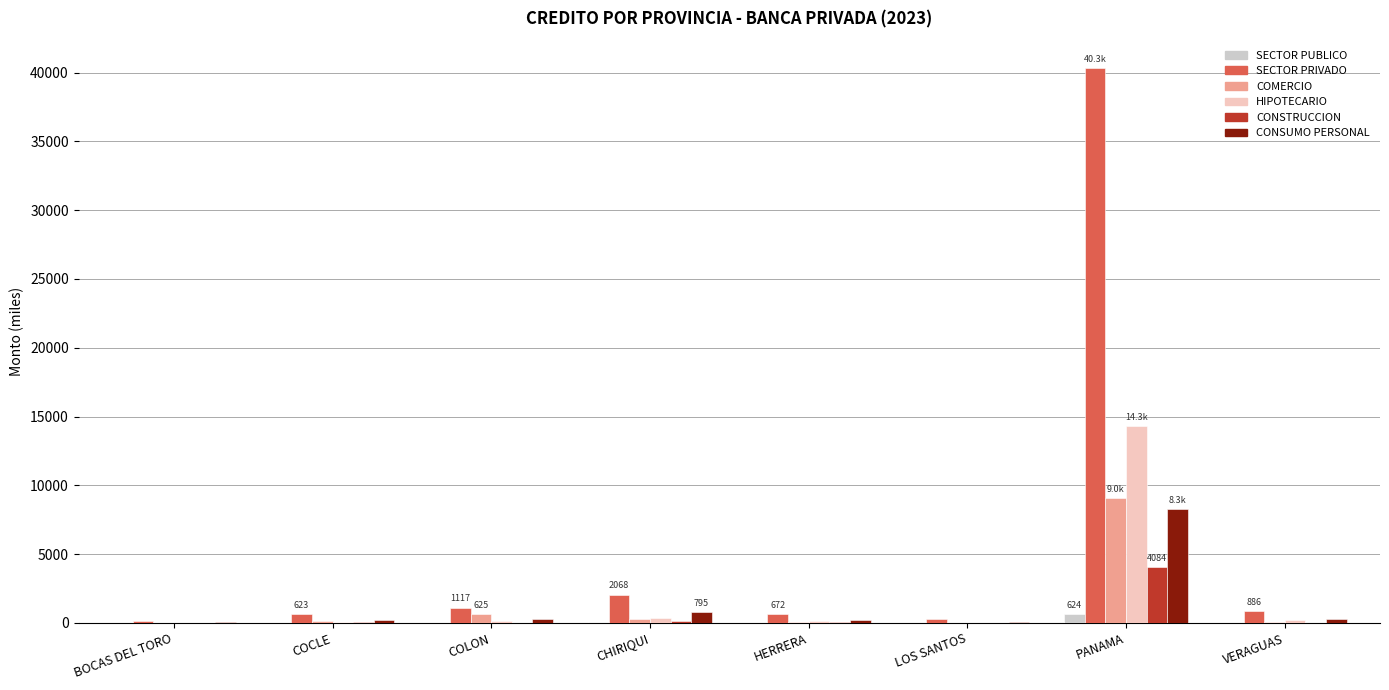

The value of CONSUMO PERSONAL at PANAMA is 2868.8. True or false?

False